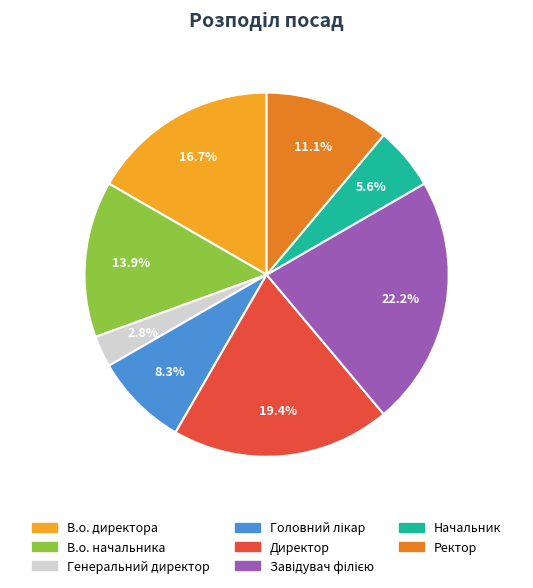

True or false: Ректор accounts for 19% of the total.

False